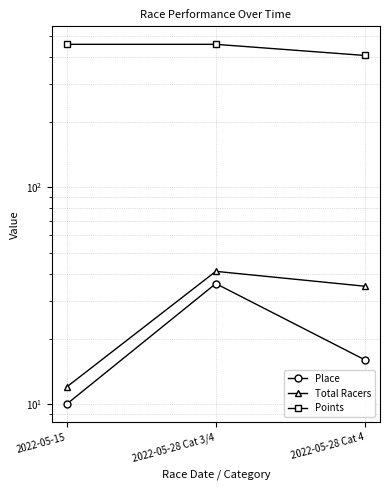

What is the difference between the Points values at 2022-05-28 Cat 3/4 and 2022-05-28 Cat 4?

51.0